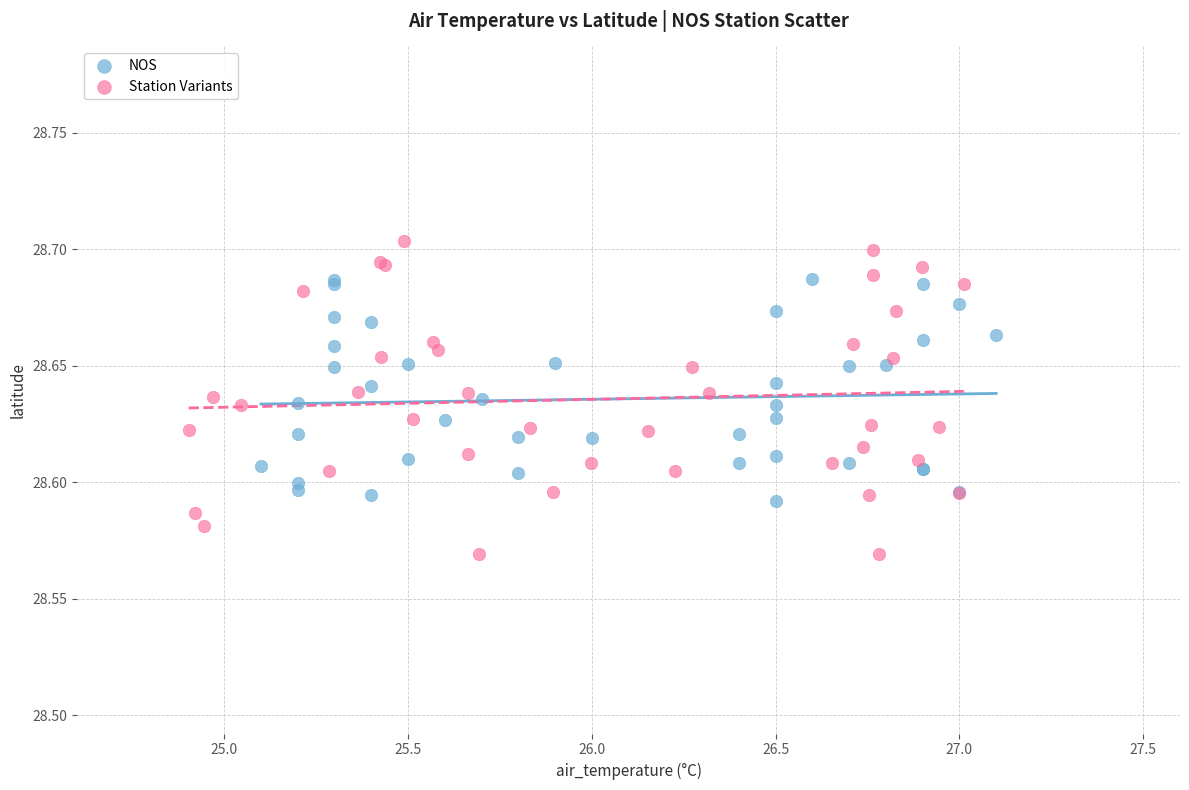

Which series has the widest spread of Y values?

Station Variants